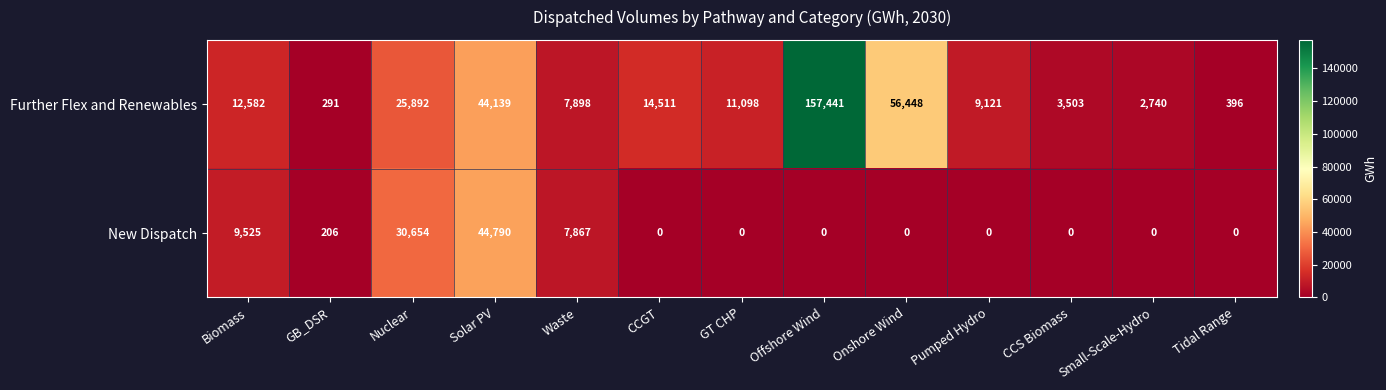

Rank the series by their average value, from lowest to highest.

New Dispatch, Further Flex and Renewables